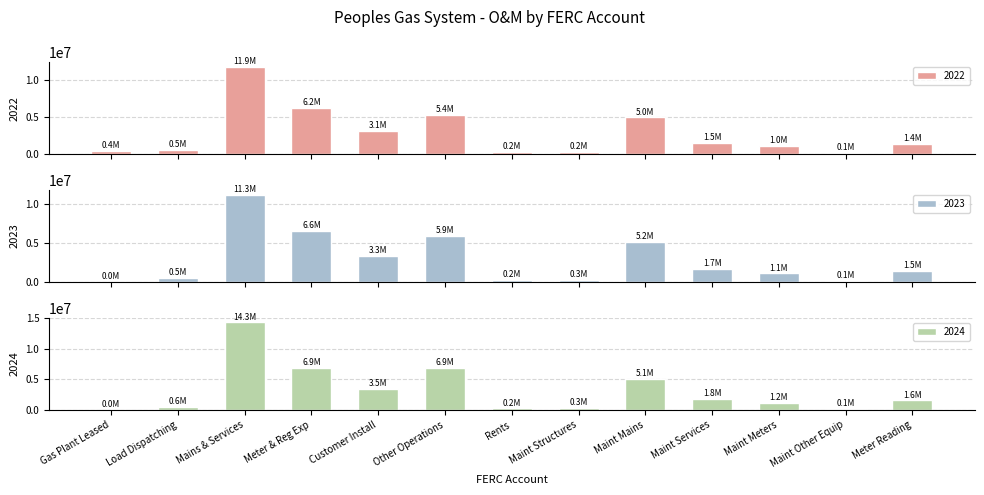

What is the difference between the second highest and second lowest values in the 2024 series?

6817397.8